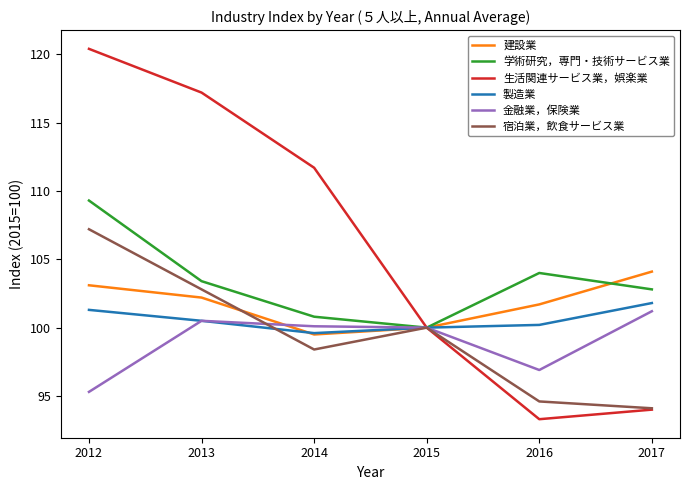

Which series has the widest spread of values?

生活関連サービス業，娯楽業